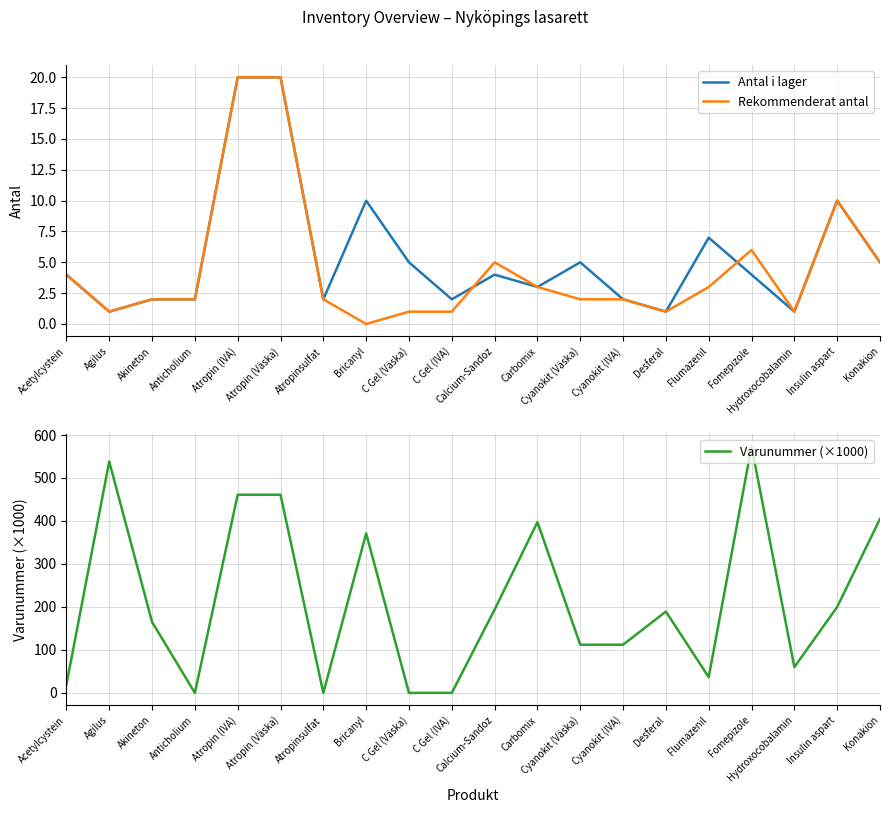

True or false: Rekommenderat antal has more than 1 interior local peaks.

True